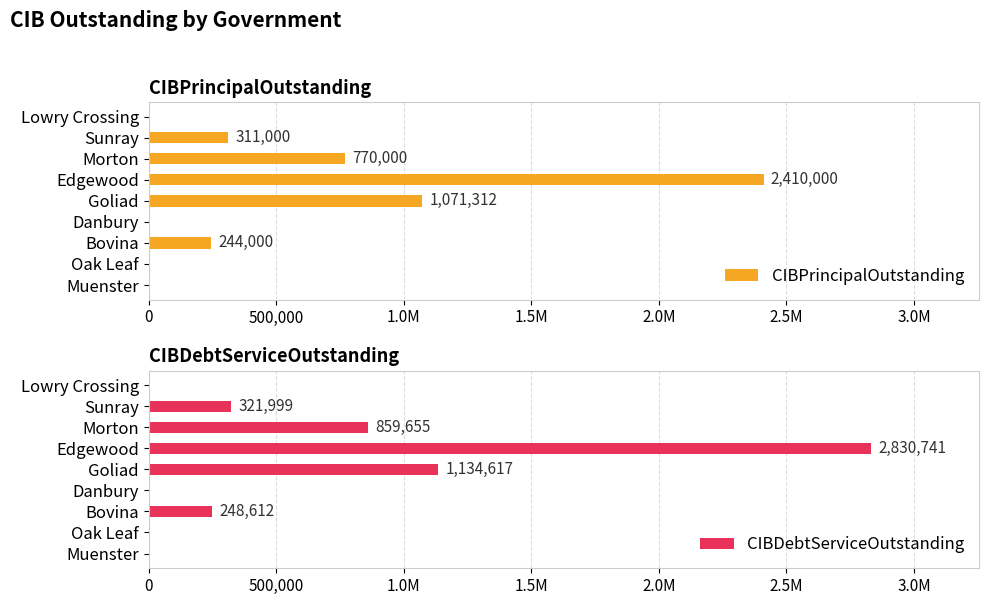

List the series in order of their peak value, lowest first.

CIBPrincipalOutstanding, CIBDebtServiceOutstanding